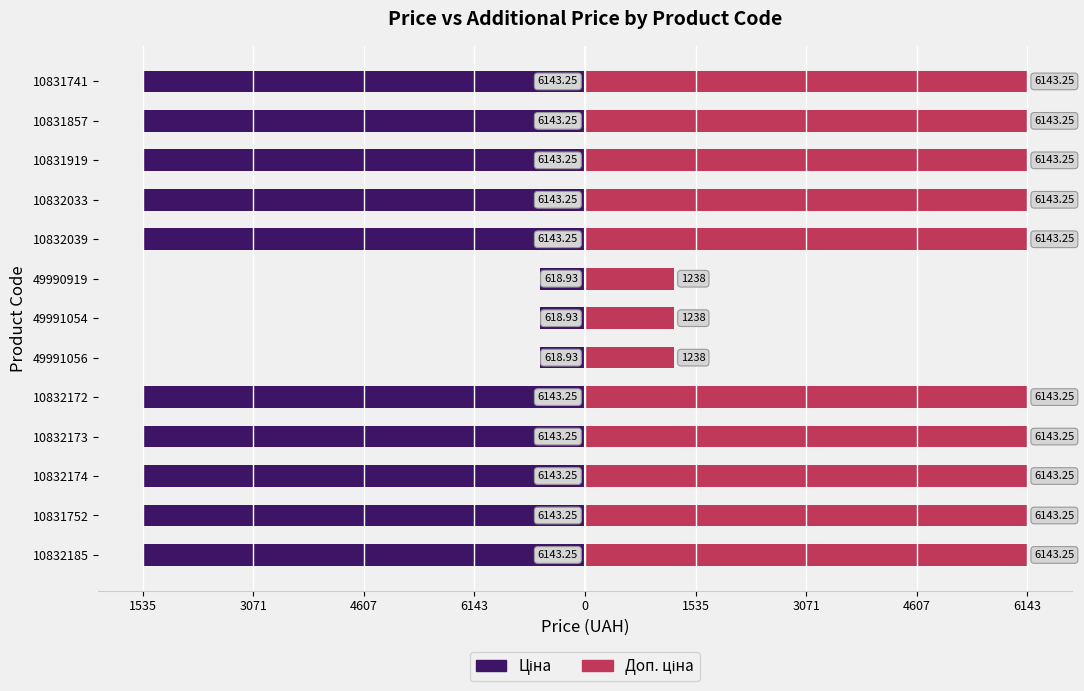

Which label corresponds to the largest value in the chart?

10832185